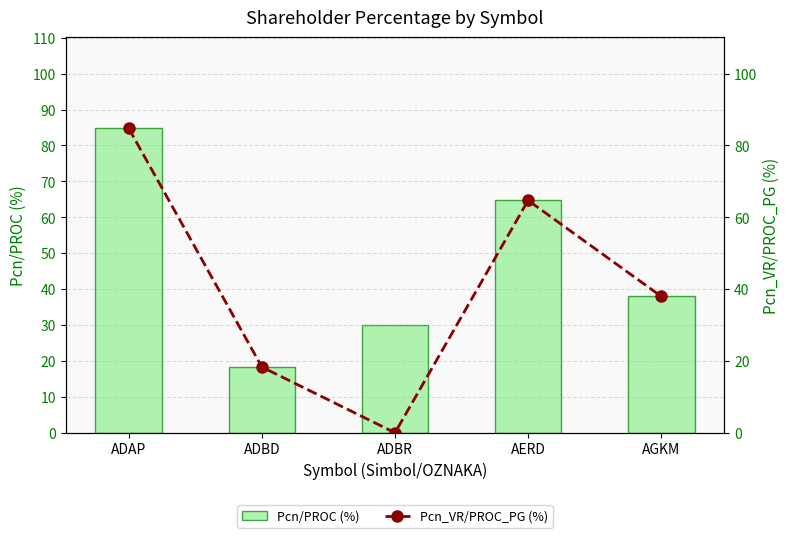

What is the highest value of the Pcn/PROC (%) series?

84.7